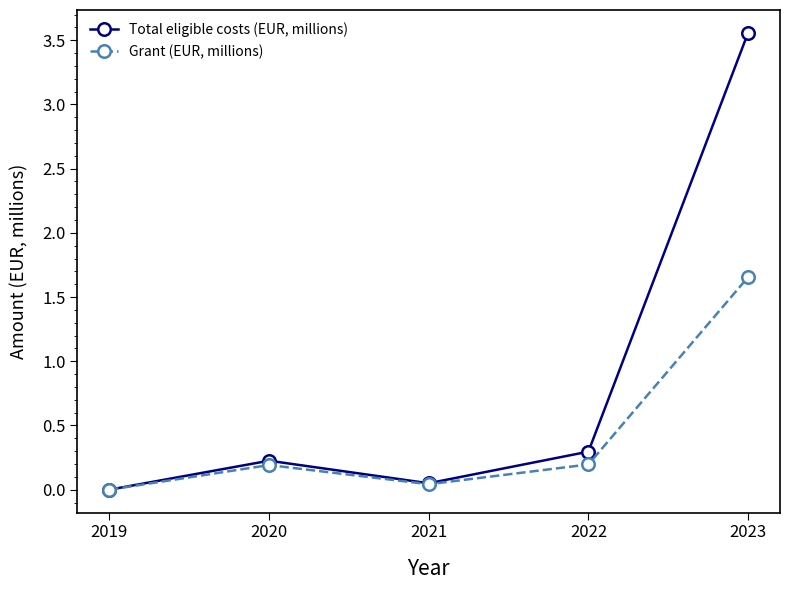

The value of Total eligible costs (EUR, millions) at 2020 is 0.2. True or false?

True